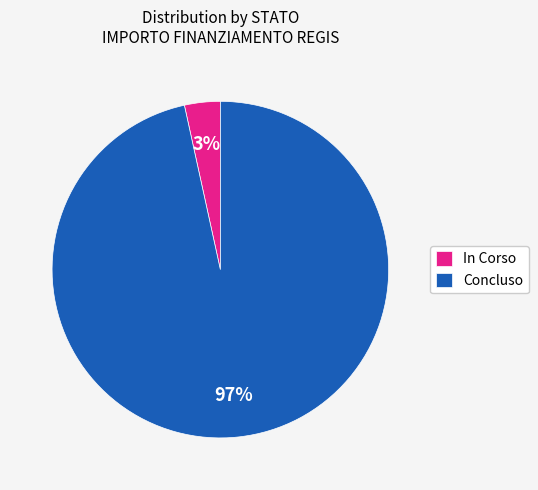

Do Concluso and In Corso together represent more than half of the pie?

Yes